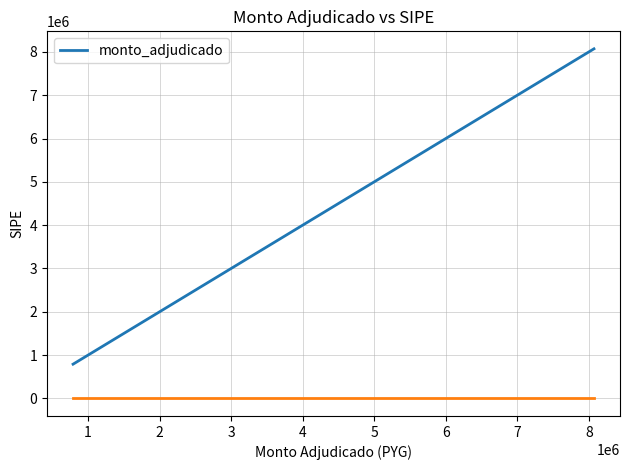

True or false: there are more than 0 points higher than both neighbors.

False